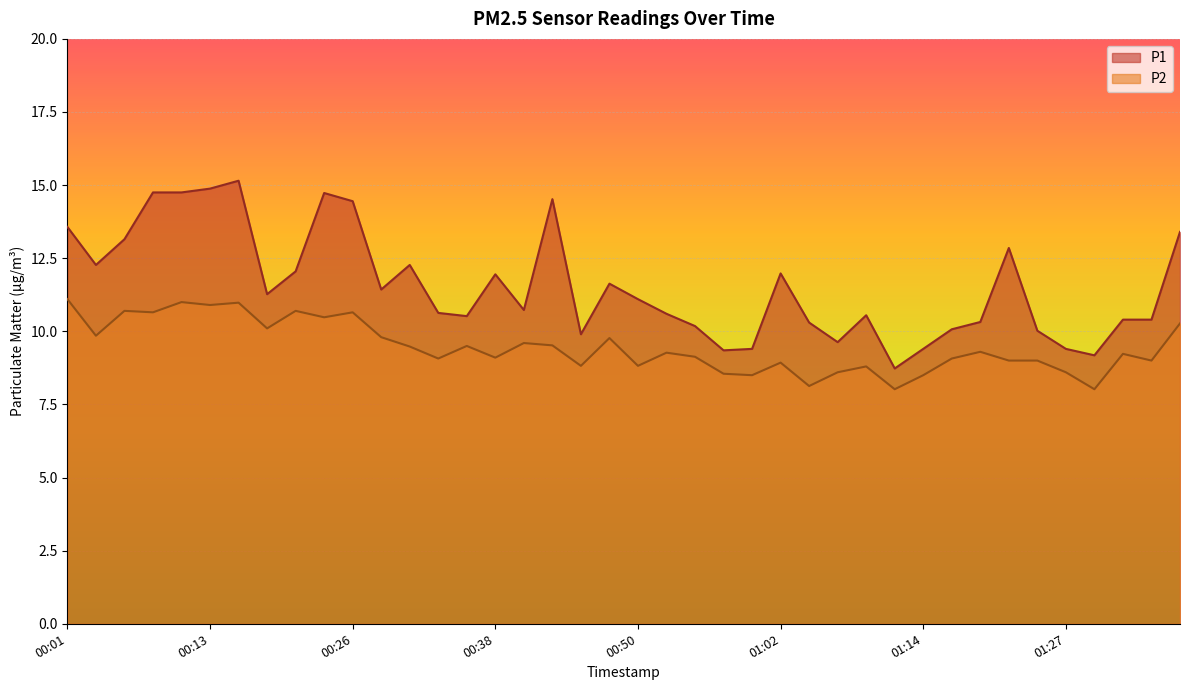

At 00:40, list the series in order from smallest to largest.

P2, P1